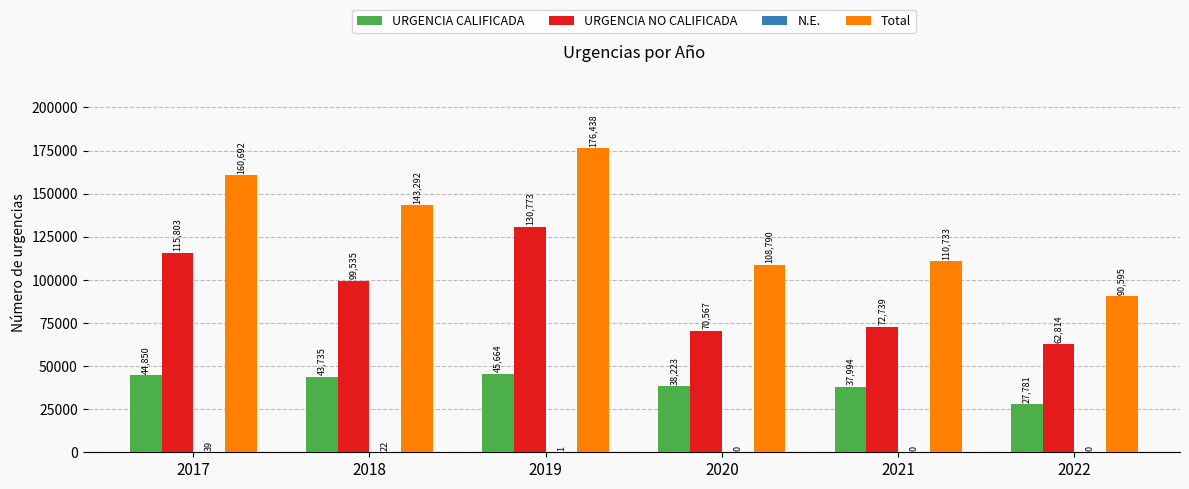

True or false: URGENCIA CALIFICADA has a value of 38223 at 2020.

True